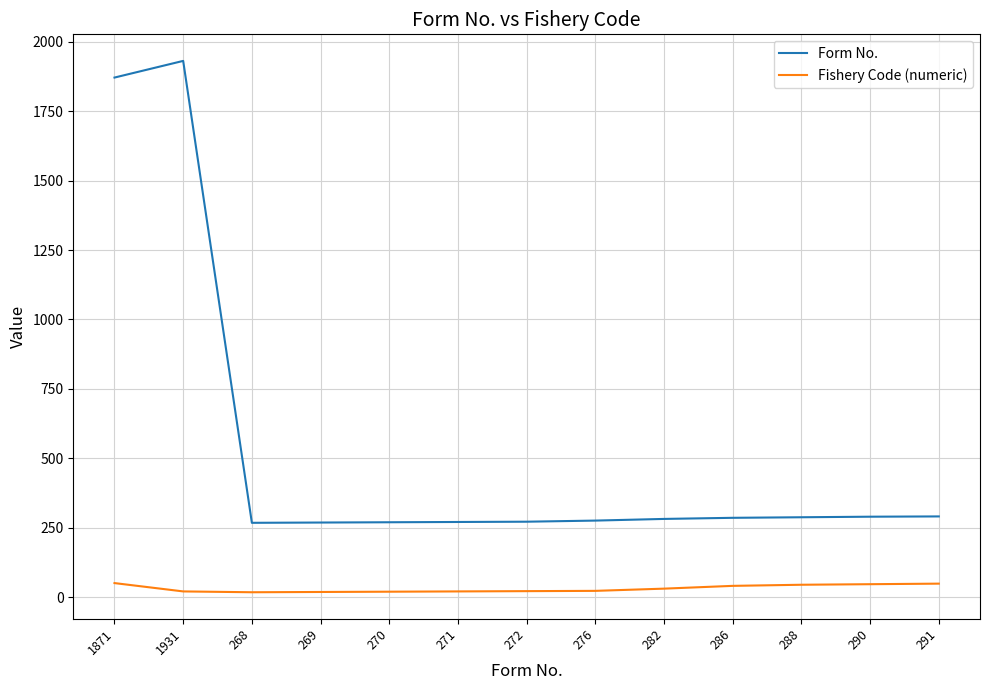

Rank the series by their average value, from highest to lowest.

Form No., Fishery Code (numeric)